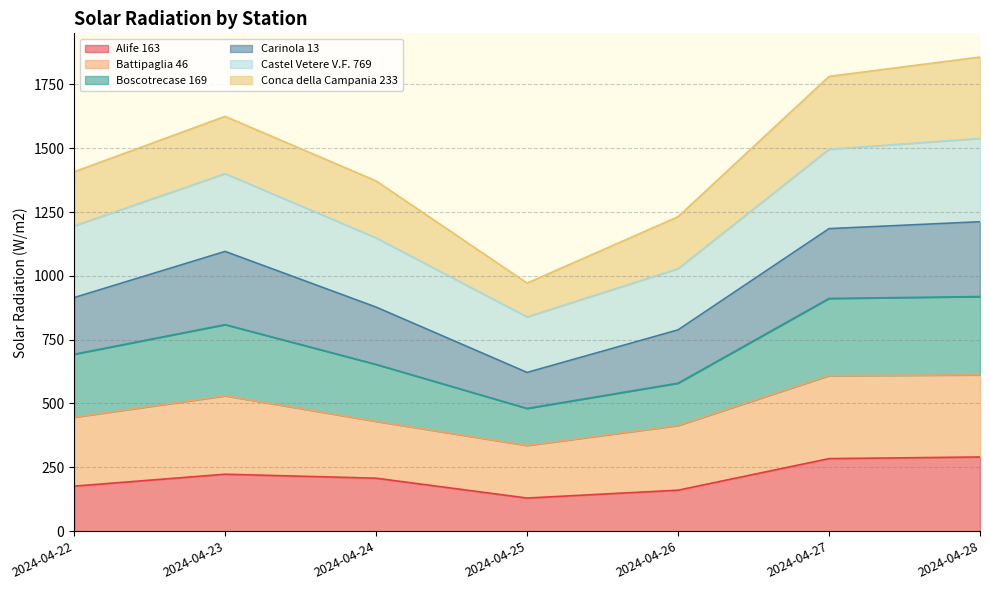

What value does the Alife 163 series have at 2024-04-23?

222.9